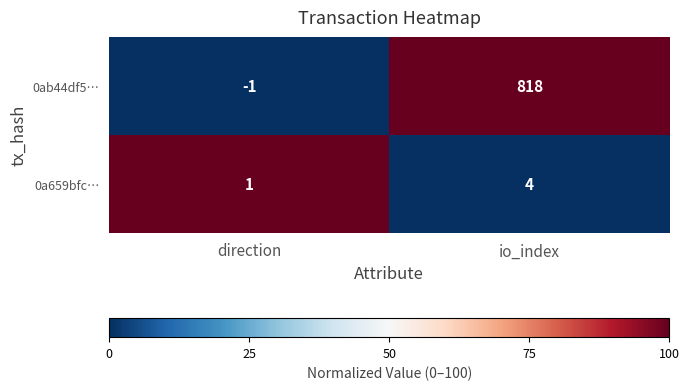

What is the maximum value shown in the chart?

818